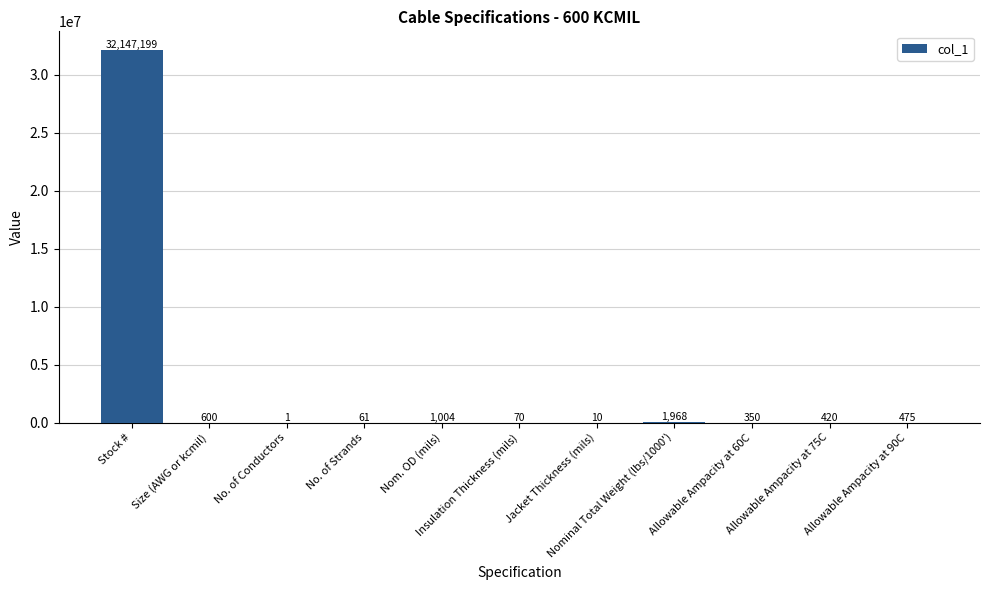

What is the sum of all values?

32152158